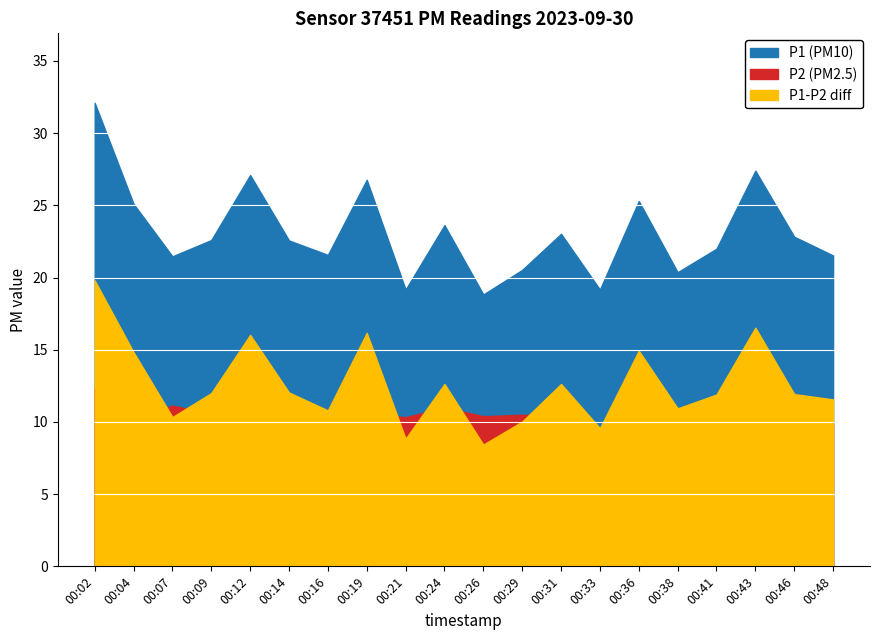

Is it true that P1 equals 12.9 at 00:46?

False